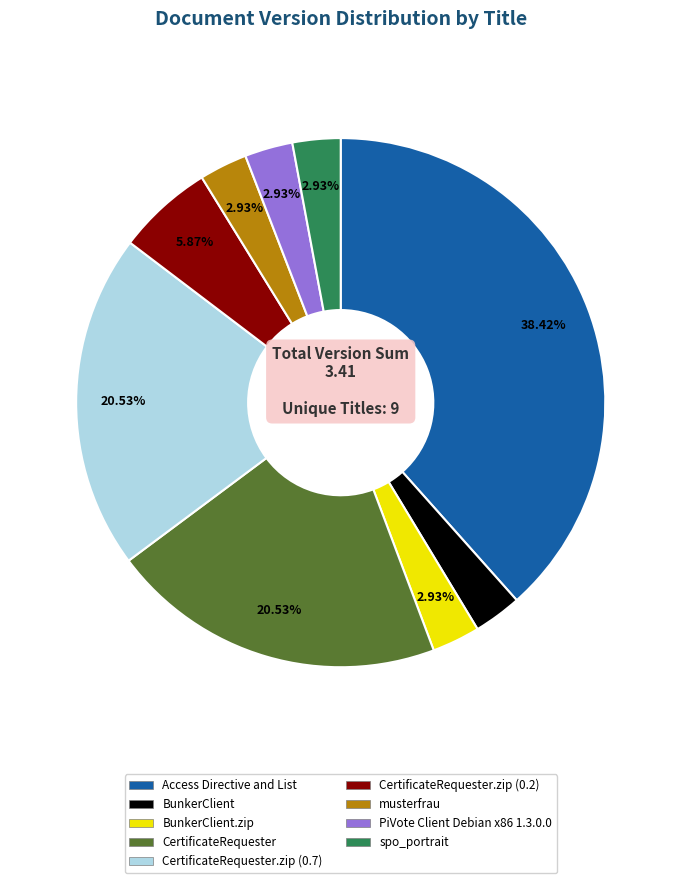

Is there any slice that represents more than half of the pie?

No